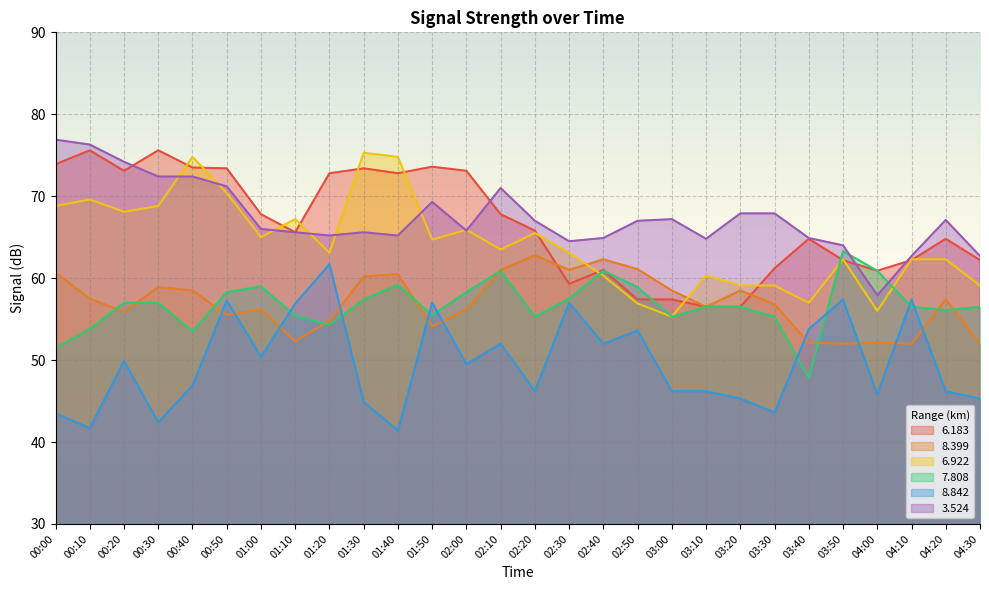

The value of   6.183 at 03:40 is 64.8. True or false?

True